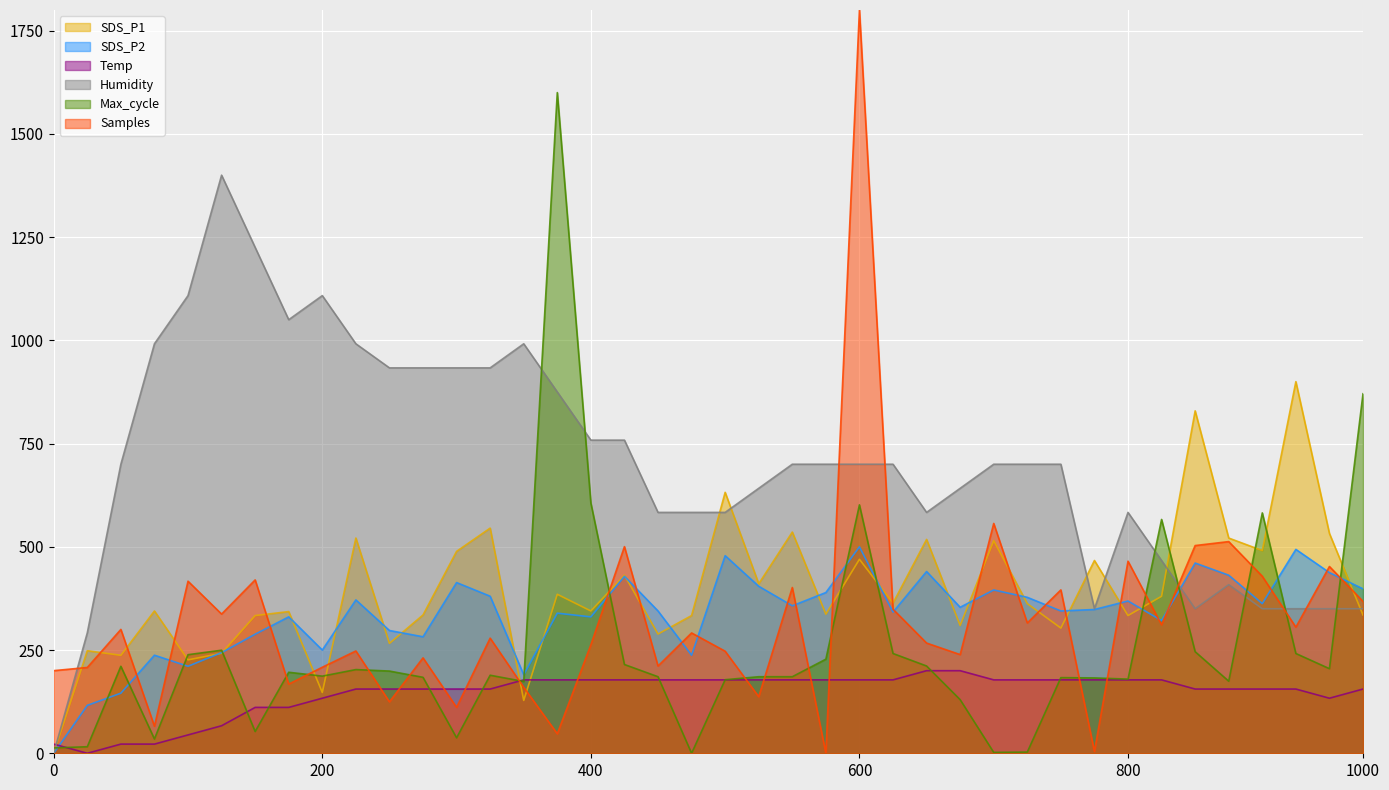

What is the maximum value for Samples?

1800.0